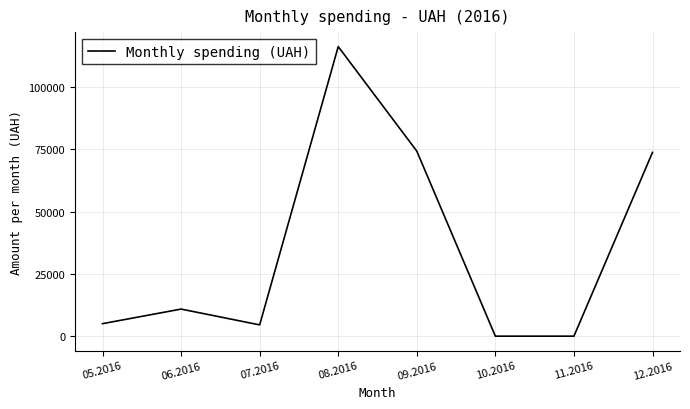

The value at 09.2016 is 35412.7. True or false?

False